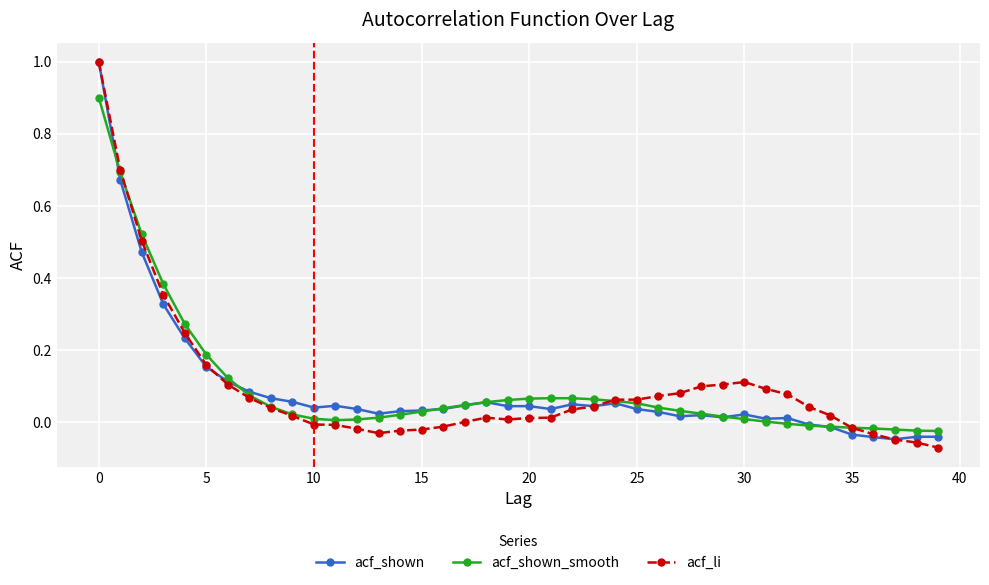

What is the highest value of the acf_shown series?

1.0